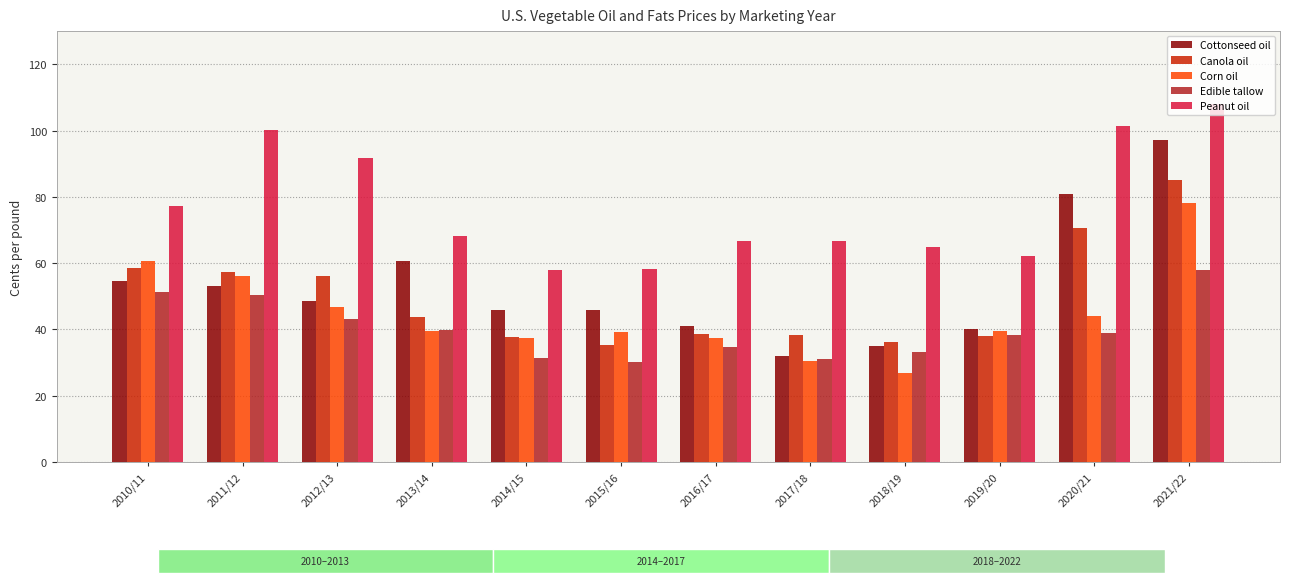

Count the number of data series in this chart.

5